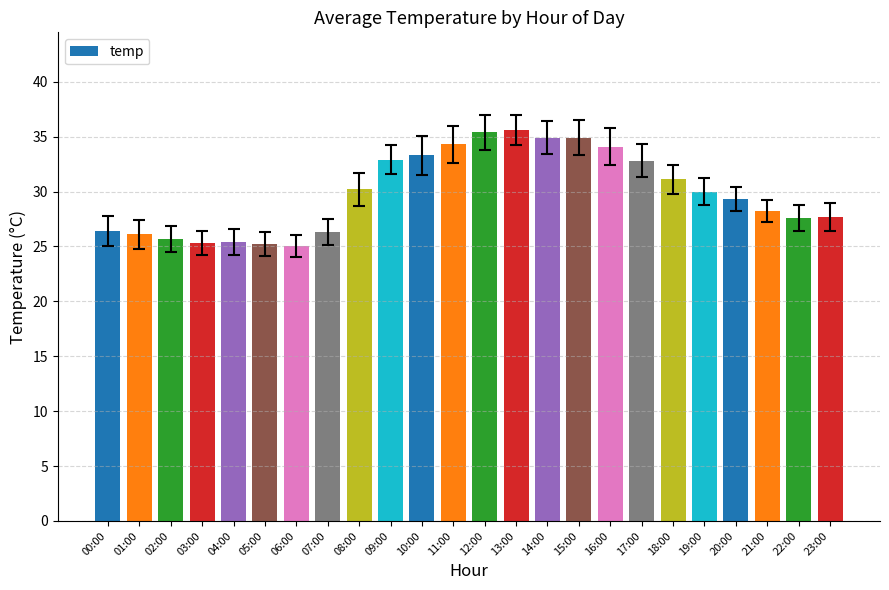

What is the average value?

29.9